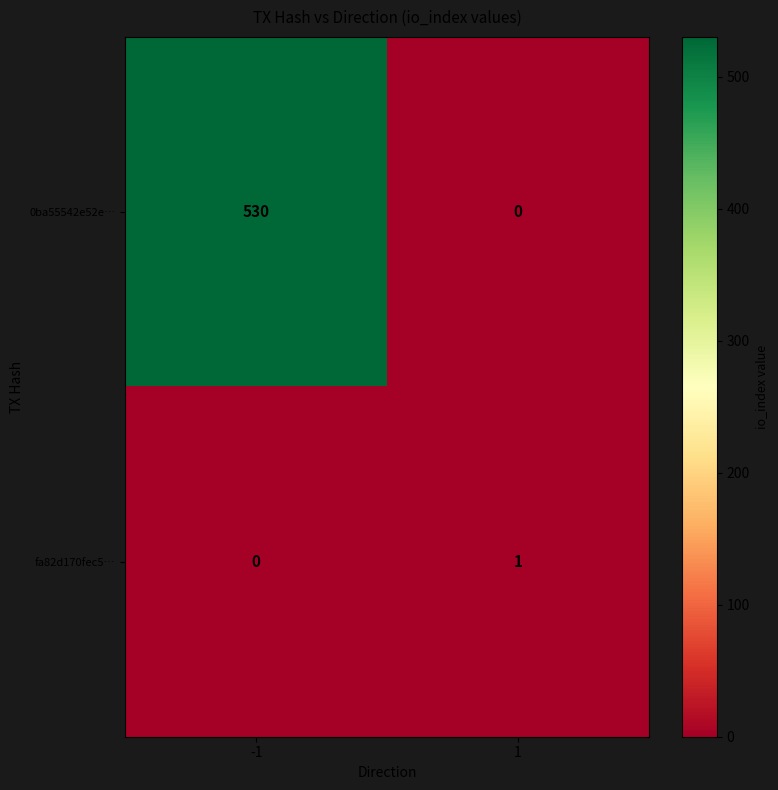

Is it true that 0ba55542e52e… equals 250 at 1?

False